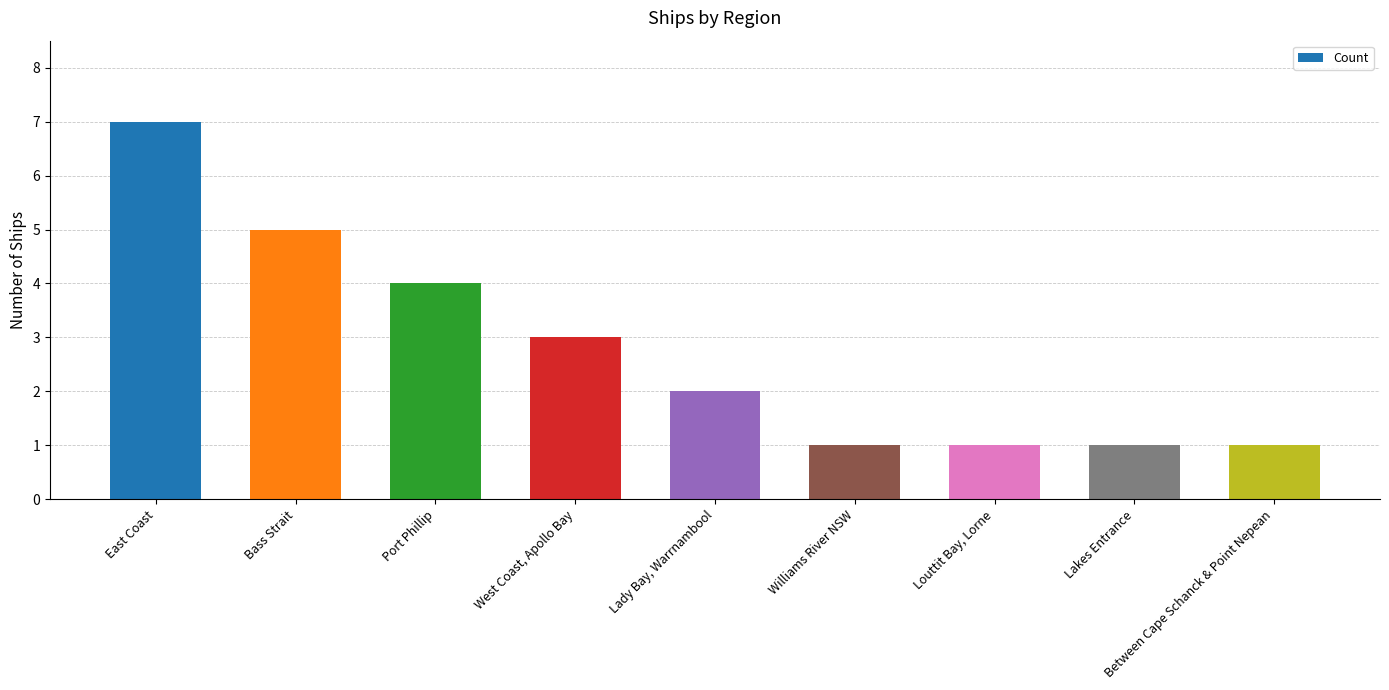

What is the maximum value shown in the chart?

7